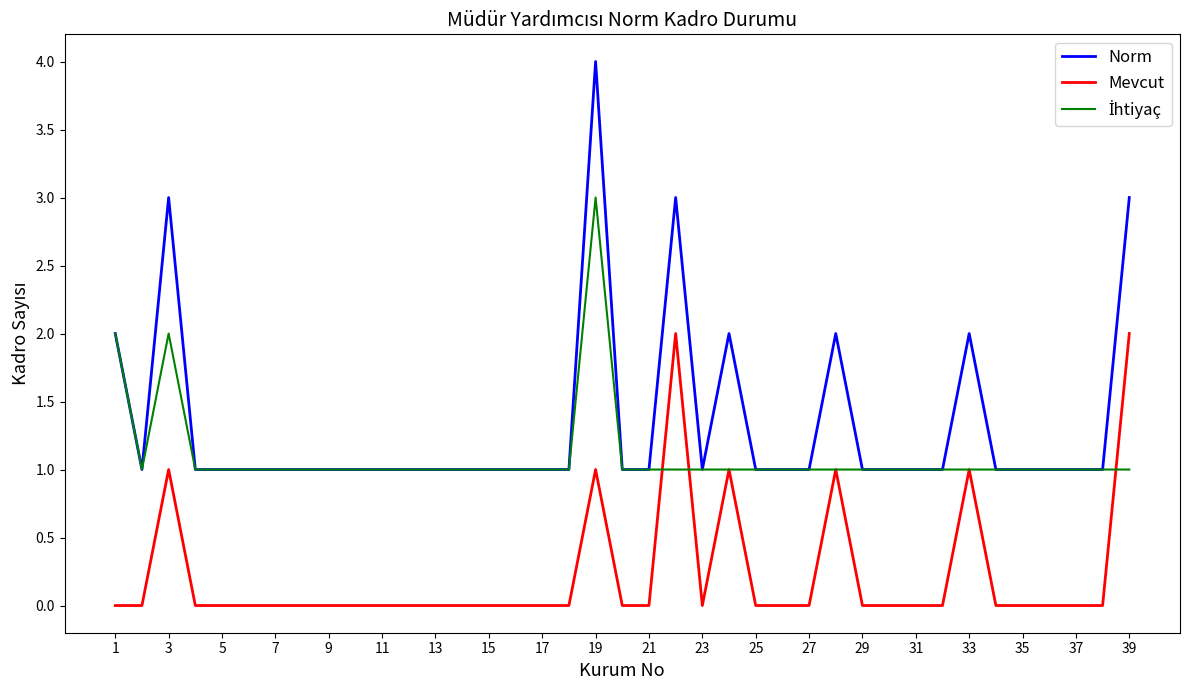

Which series has the widest spread of values?

Norm